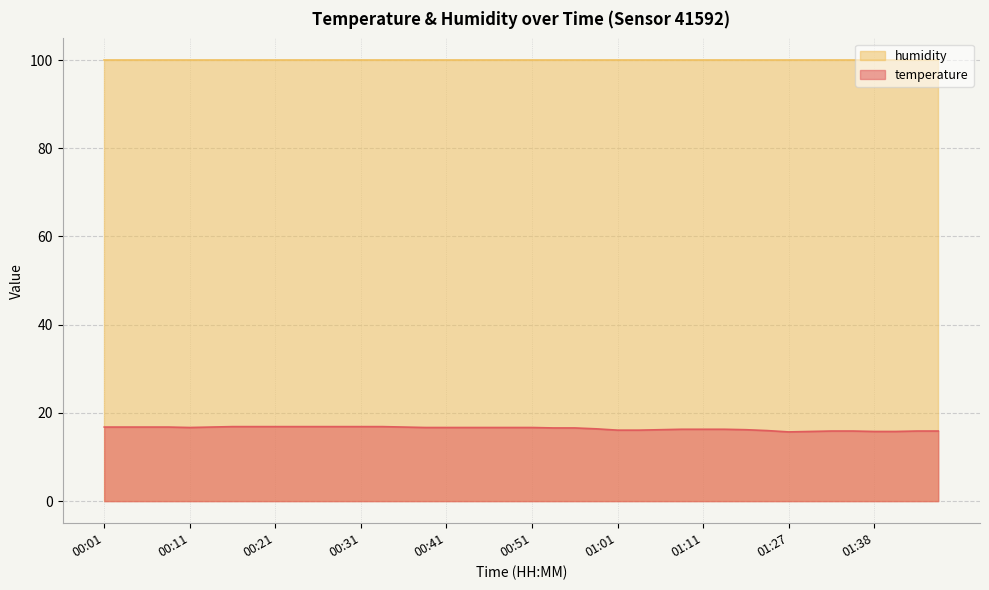

List the labels in order of value, largest first.

00:16, 00:18, 00:21, 00:23, 00:26, 00:28, 00:31, 00:33, 00:01, 00:03, 00:06, 00:08, 00:13, 00:36, 00:11, 00:38, 00:41, 00:44, 00:46, 00:49, 00:51, 00:54, 00:56, 00:59, 01:09, 01:11, 01:14, 01:06, 01:16, 01:01, 01:04, 01:19, 01:32, 01:35, 01:47, 01:49, 01:30, 01:38, 01:40, 01:27